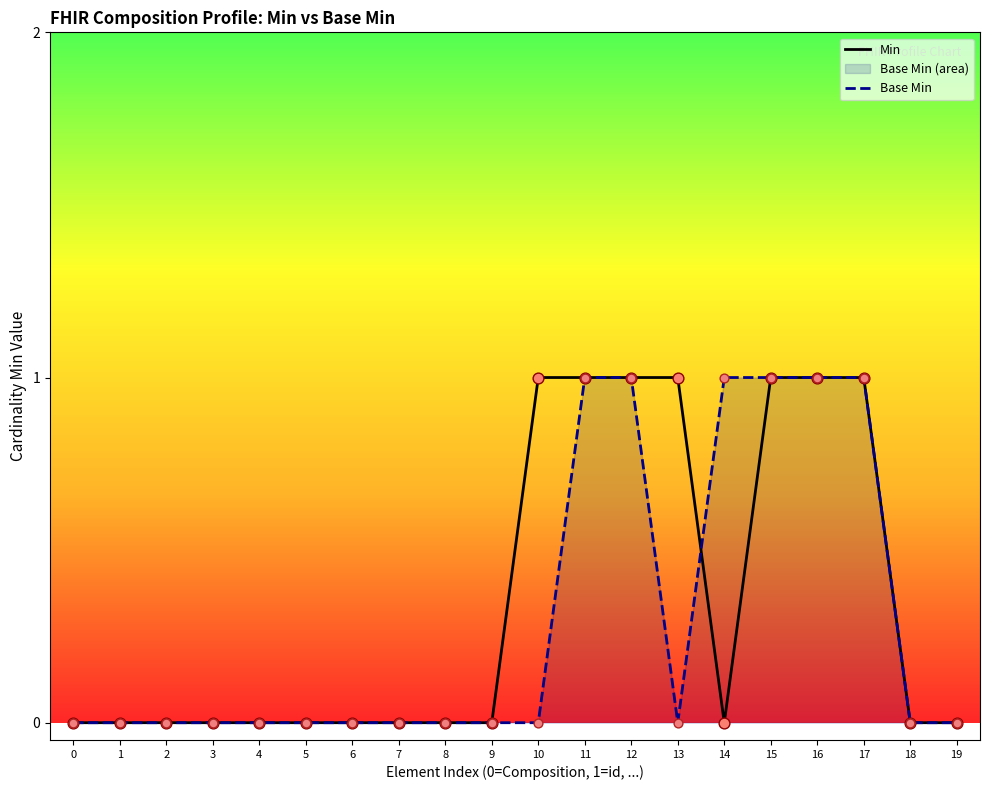

What are all the series names shown in the legend?

Min, Base Min